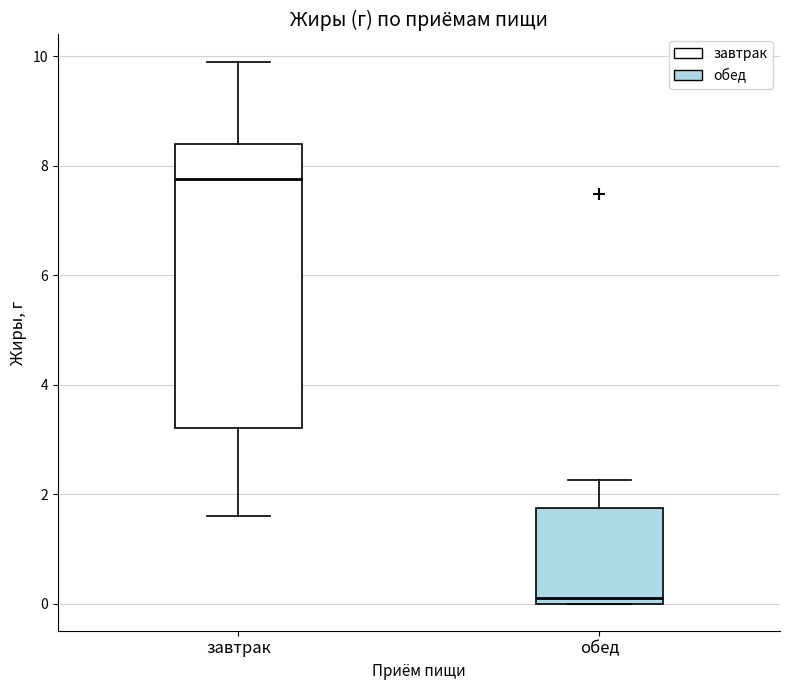

Reading left to right, transcribe this box plot: for each box, give where its median line is, the range the box spans, and where its two whiskers end, as read against the y-axis. The values are not printed on the chart, so give them approximately, as read against the axis.

завтрак: median 7.8, box 3.2 to 8.4, whiskers 1.6 to 10.0
обед: median 0.2, box 0.0 to 1.8, whiskers 0.0 to 2.2